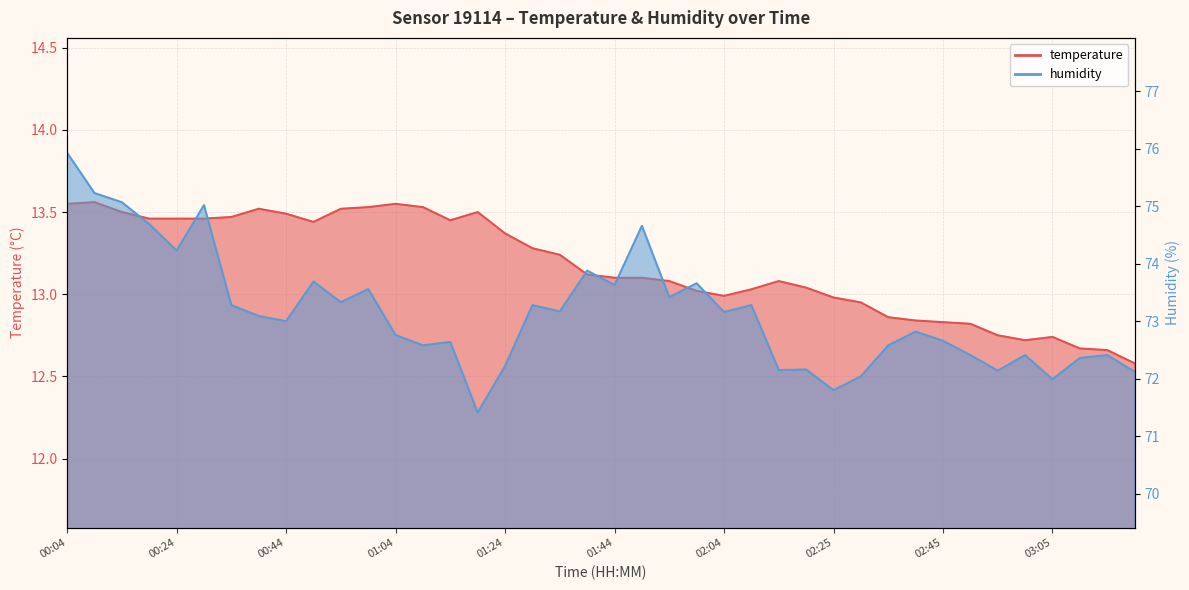

At which label does temperature first exceed 13?

00:04